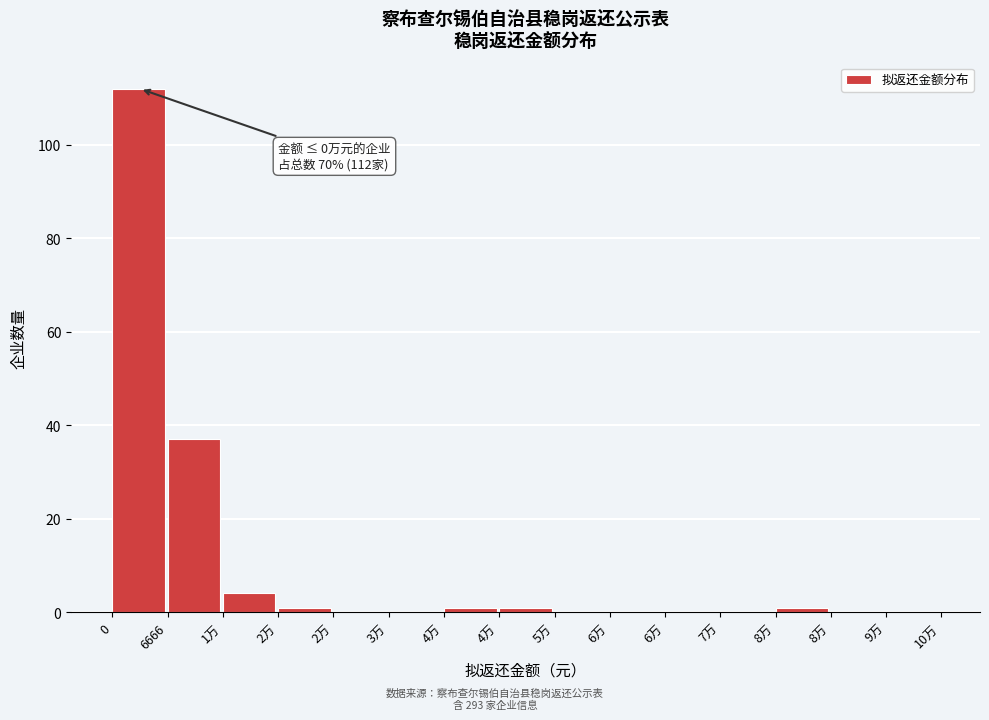

Count the number of categories in the chart.

15